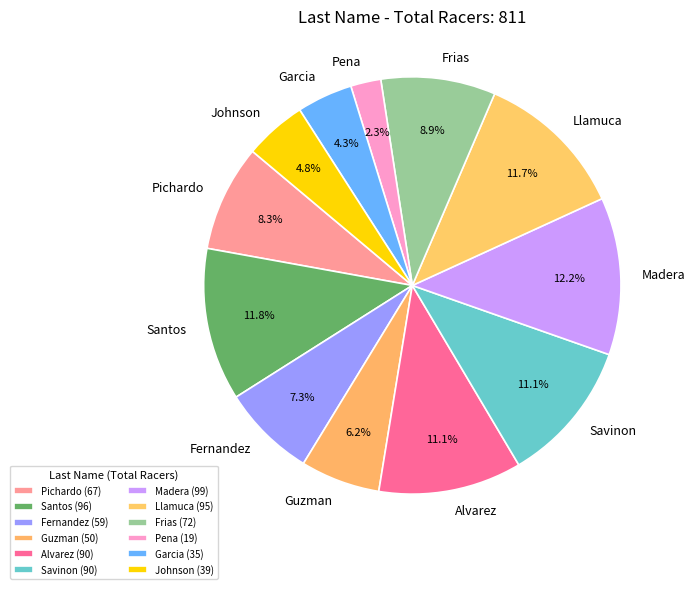

Which category has the smallest portion of the pie?

Pena